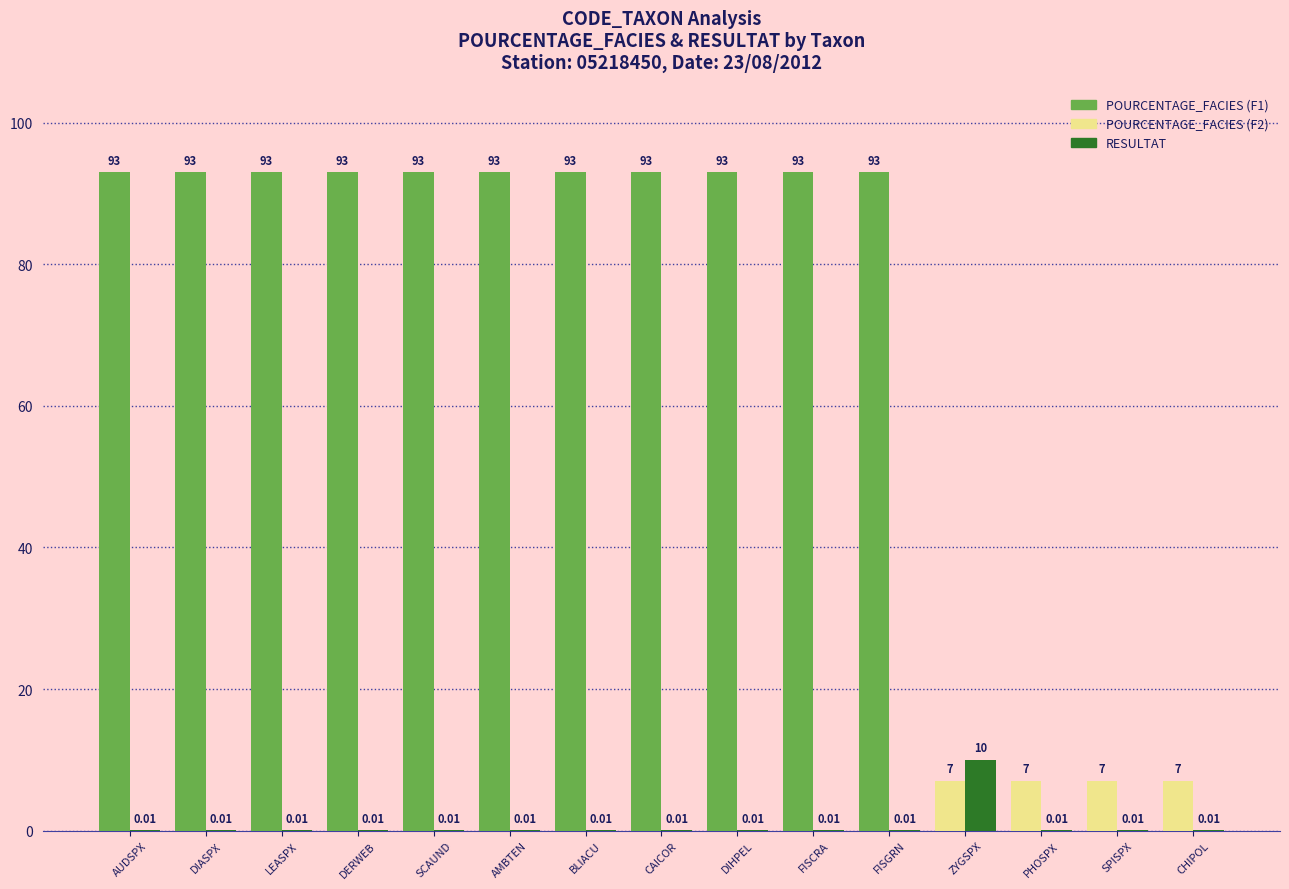

What is the total value across all series at FISGRN?

93.0